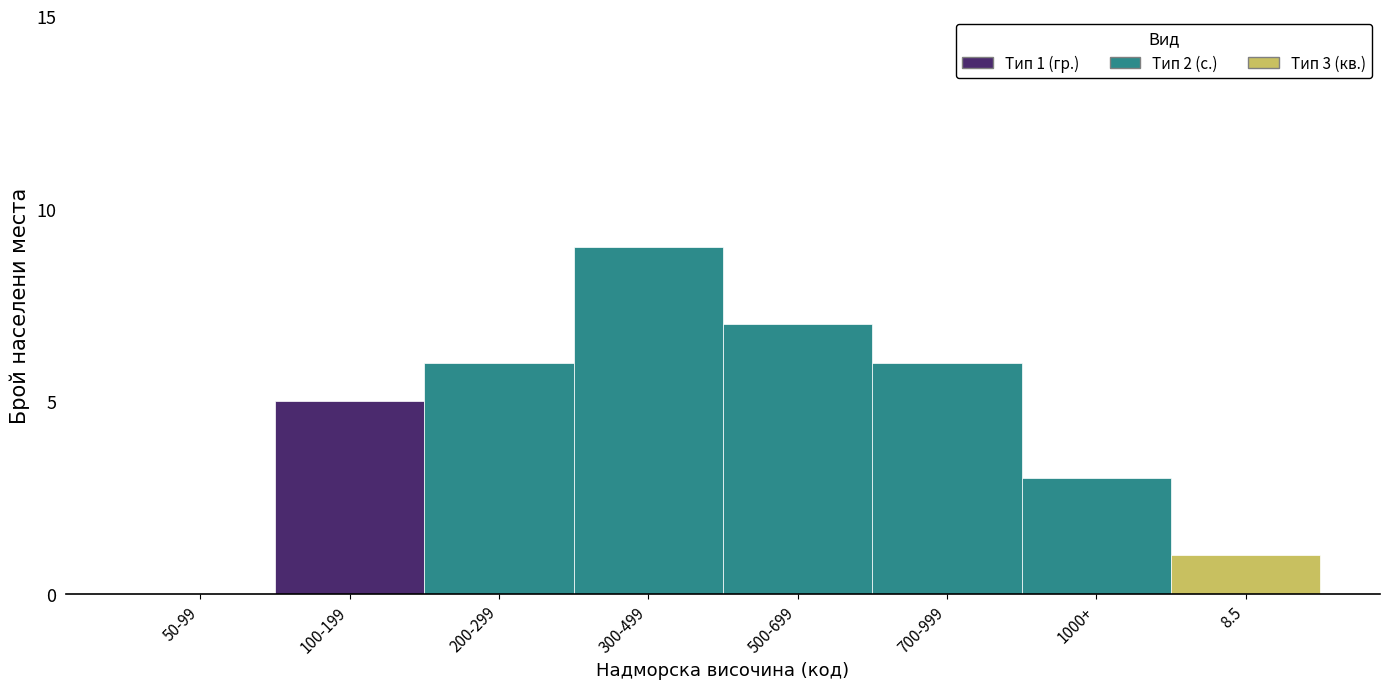

Reading left to right, transcribe all the data shown in this chart.

50-99=0	100-199=5	200-299=6	300-499=9	500-699=7	700-999=6	1000+=3	8.5=1